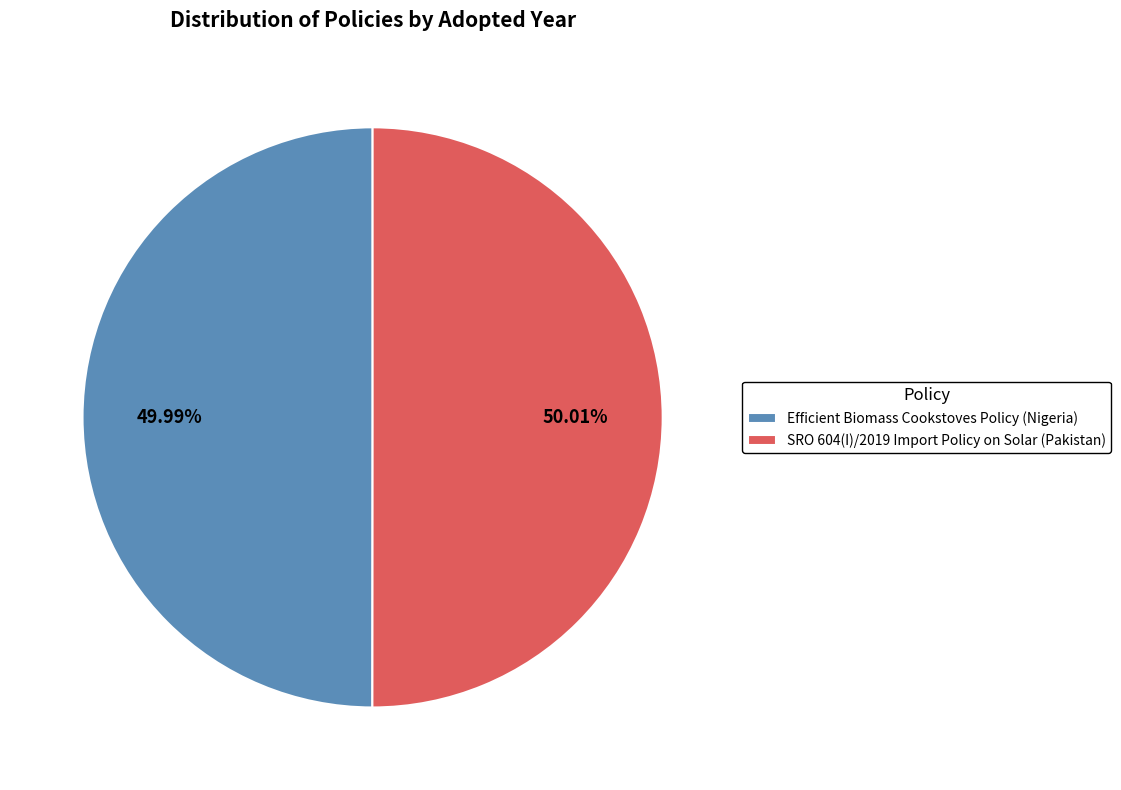

What is the ratio of the value at Efficient Biomass Cookstoves Policy (Nigeria) to the value at SRO 604(I)/2019 Import Policy on Solar (Pakistan)?

1.0